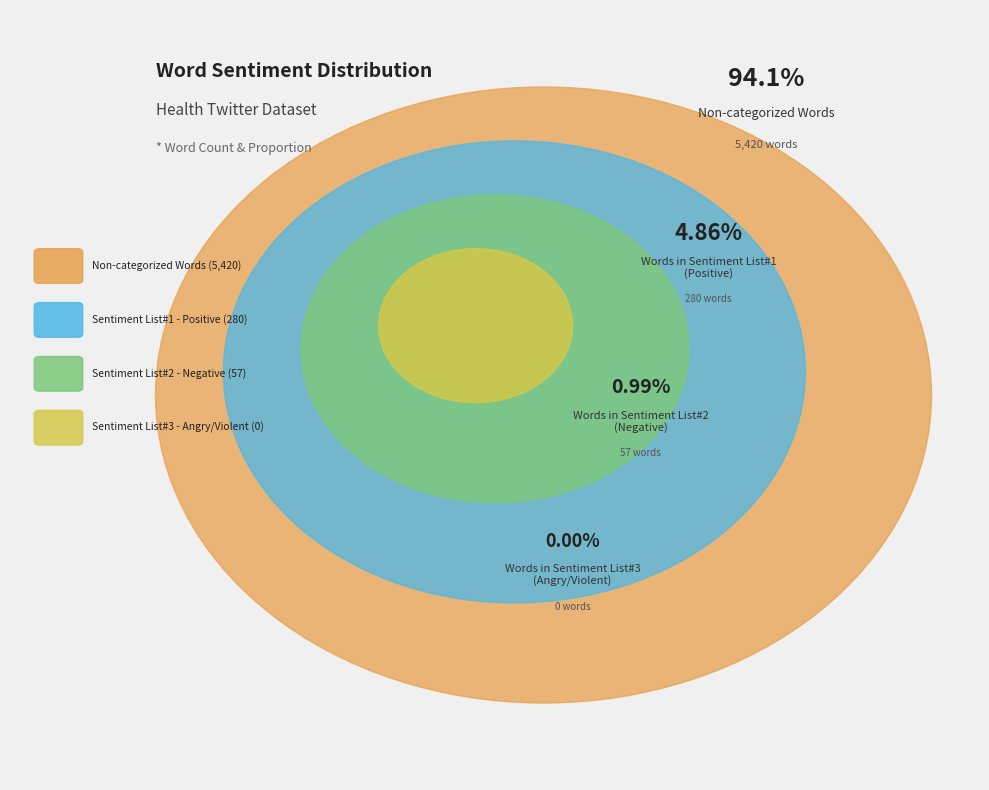

Which category accounts for the majority?

Non-categorized Words